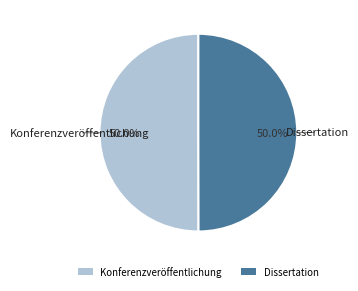

Approximately how many times larger is the value at Dissertation compared to Konferenzveröffentlichung?

1.0